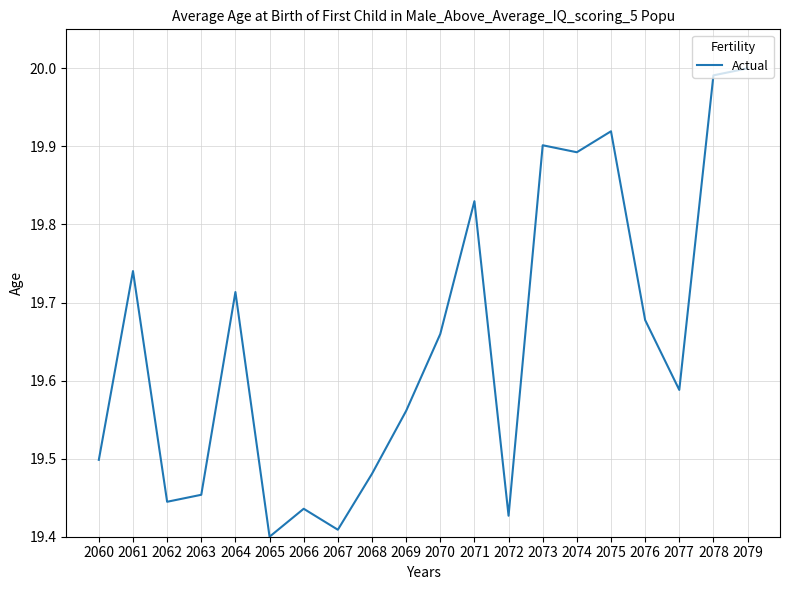

The value at 2072 is 32.7. True or false?

False